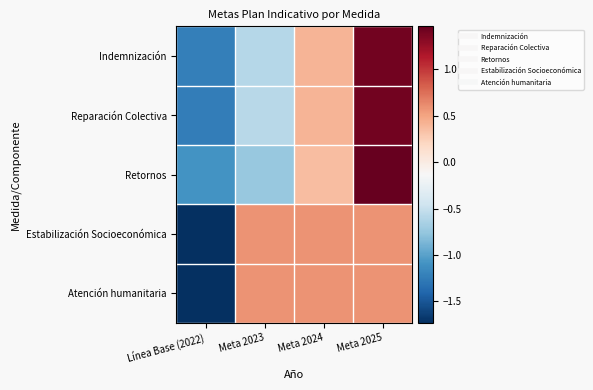

At which category is the sum across all series the highest?

Meta 2025